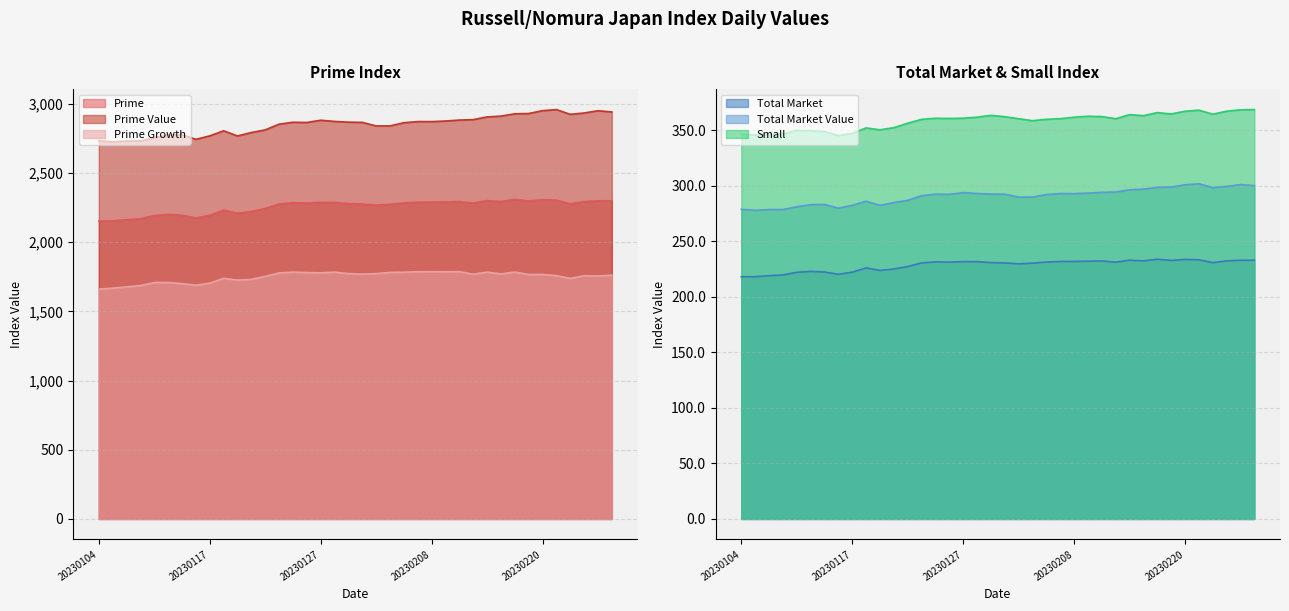

True or false: Total Market and Total Market Value intersect in this chart.

False